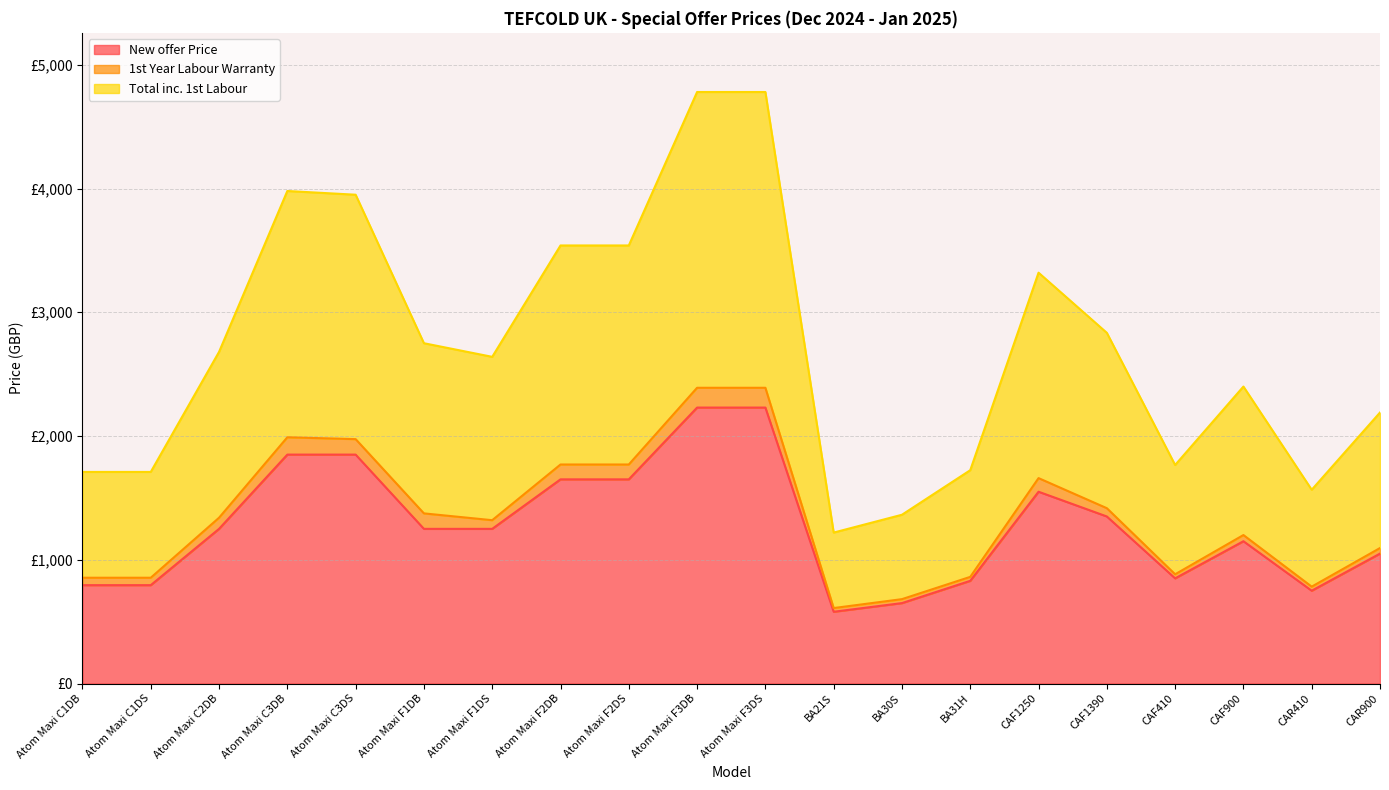

Count the number of categories in the chart.

20